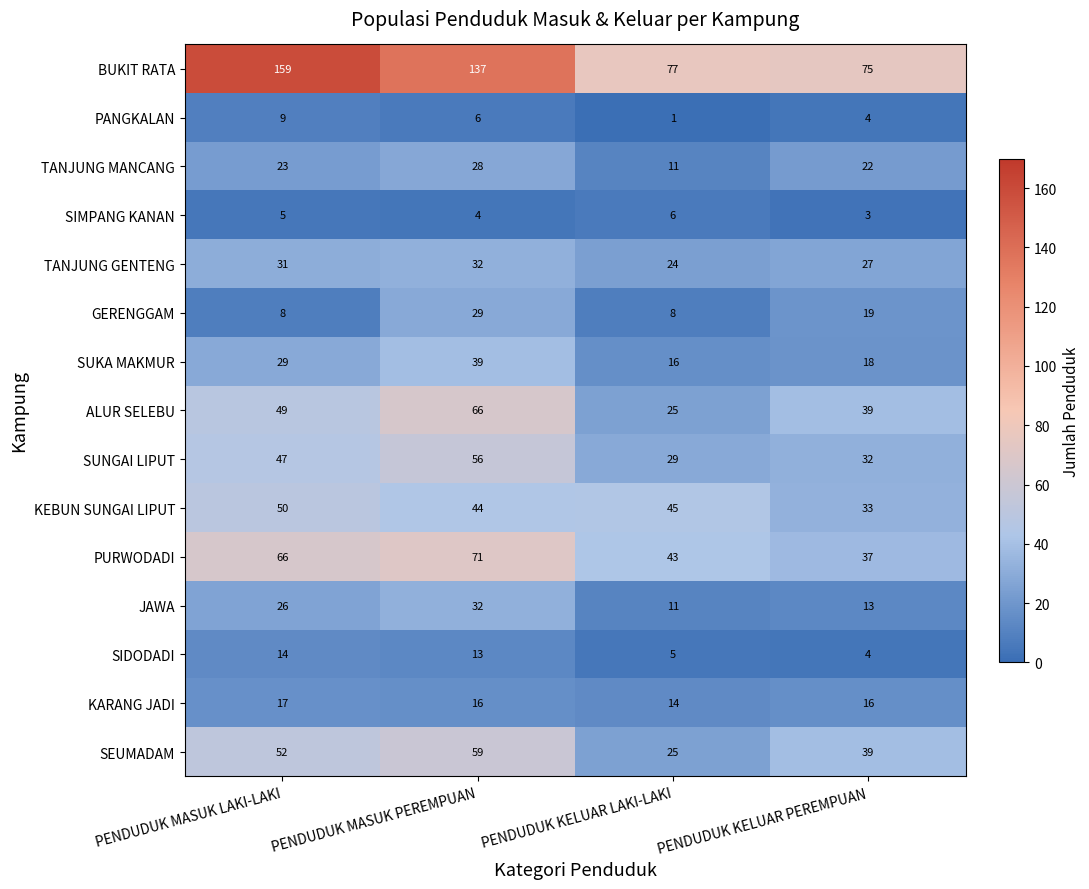

Rank the categories by ALUR SELEBU value from highest to lowest.

PENDUDUK MASUK PEREMPUAN, PENDUDUK MASUK LAKI-LAKI, PENDUDUK KELUAR PEREMPUAN, PENDUDUK KELUAR LAKI-LAKI